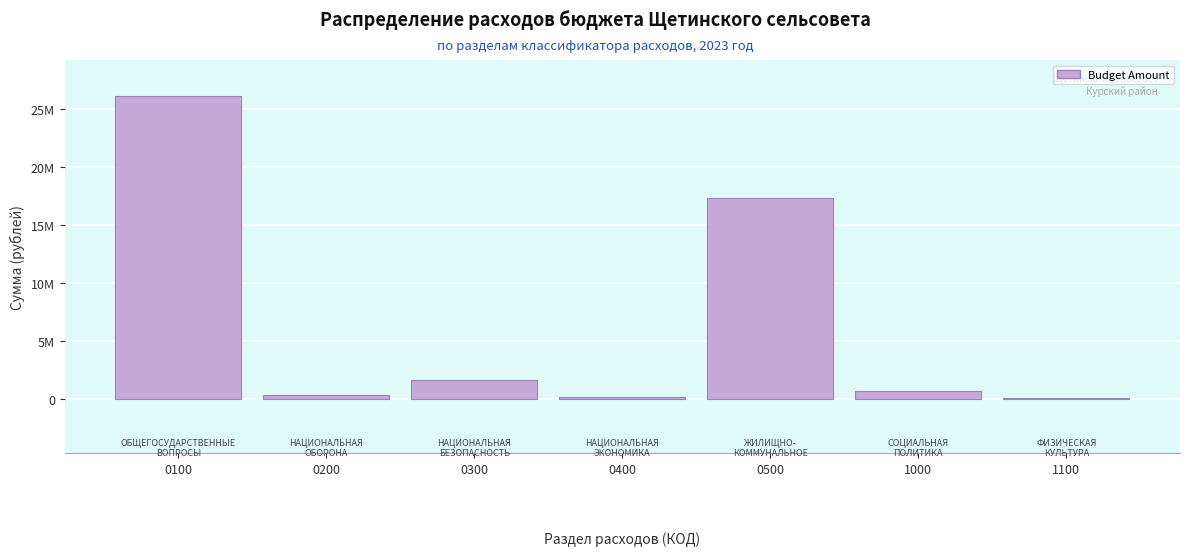

Are the bars horizontal?

No